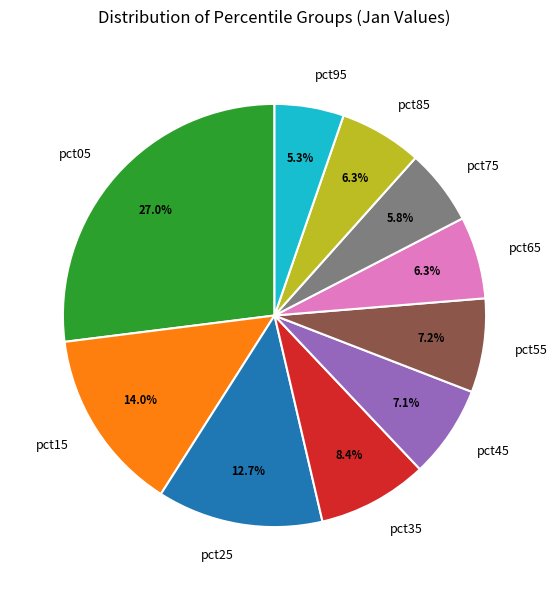

How much of the chart is everything except pct15?

86.0%